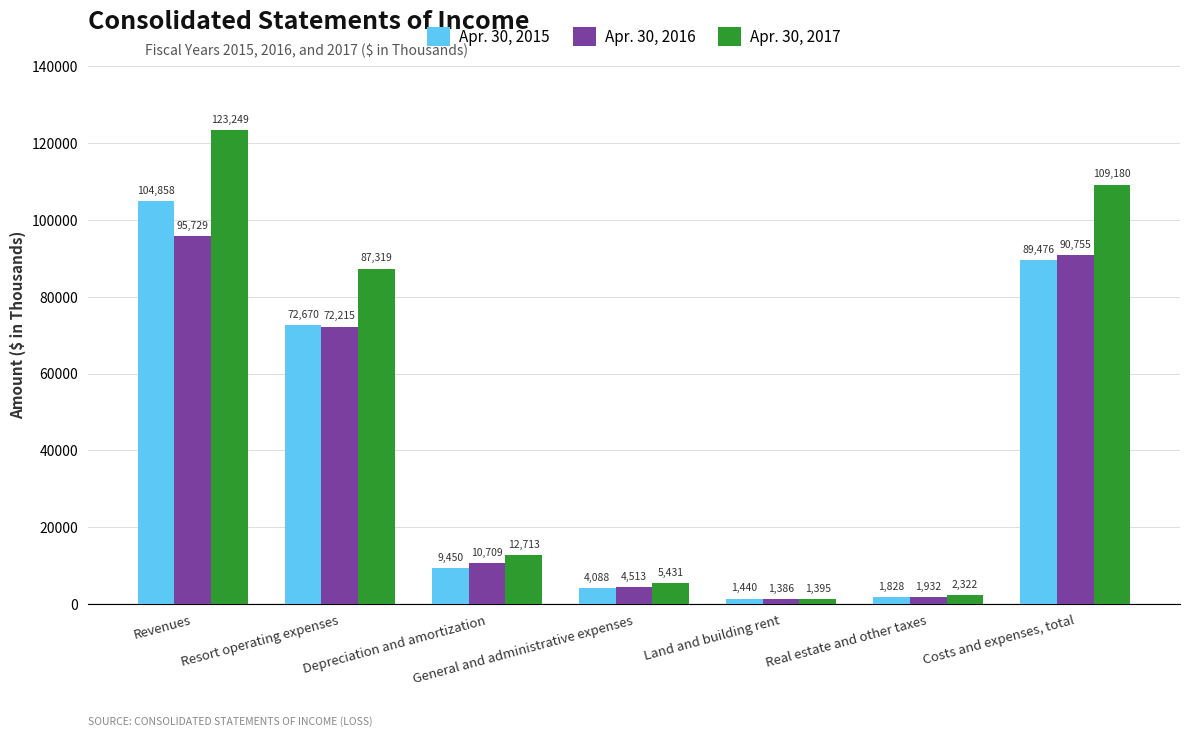

Reading left to right, transcribe all the data shown in this chart.

Apr. 30, 2015: 104858	72670	9450	4088	1440	1828	89476
Apr. 30, 2016: 95729	72215	10709	4513	1386	1932	90755
Apr. 30, 2017: 123249	87319	12713	5431	1395	2322	109180